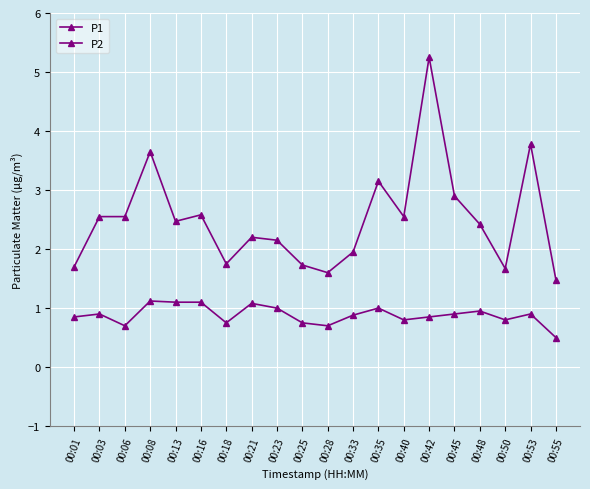

True or false: P2 has a value of 1.0 at 00:23.

True